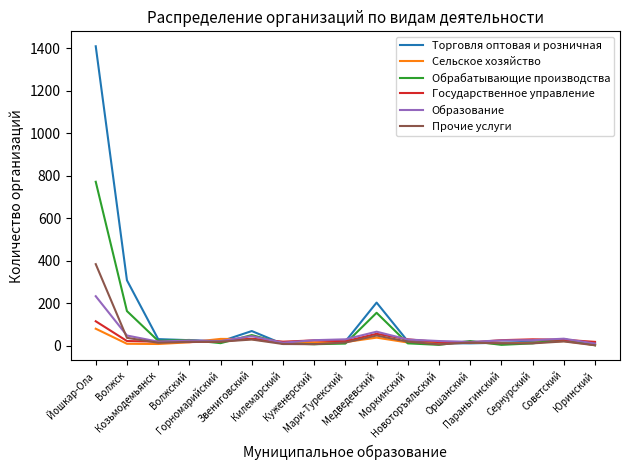

Is this an area chart (filled region under the line)?

No